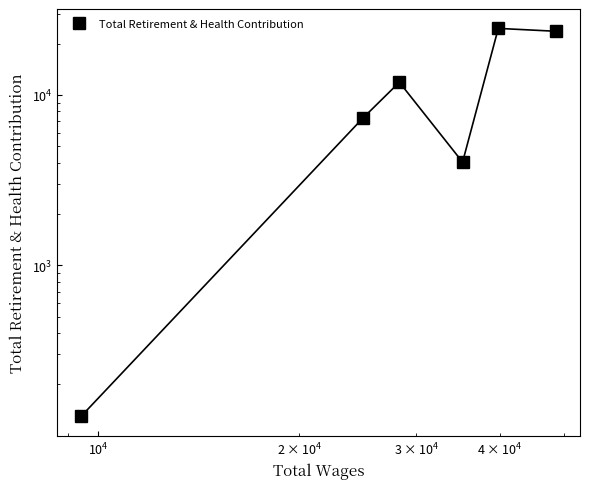

What is the minimum value shown in the chart?

130